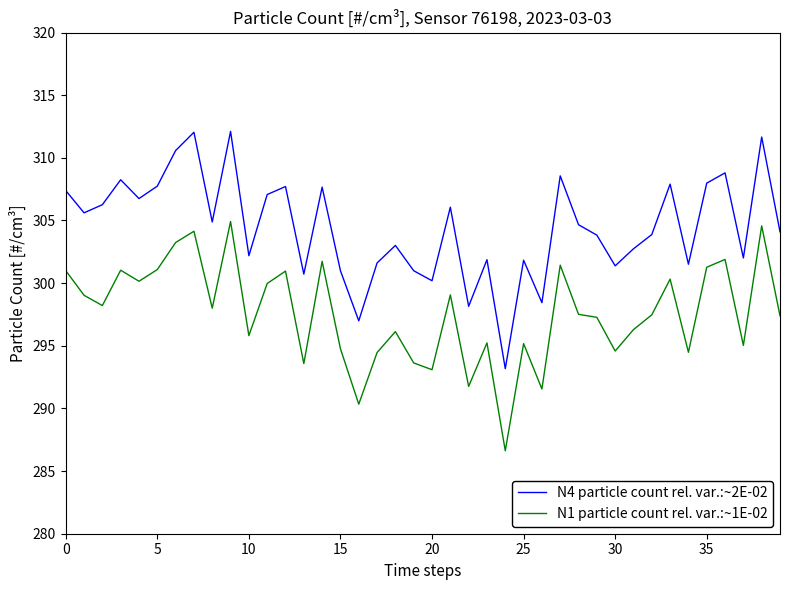

Is this an area chart (filled region under the line)?

No